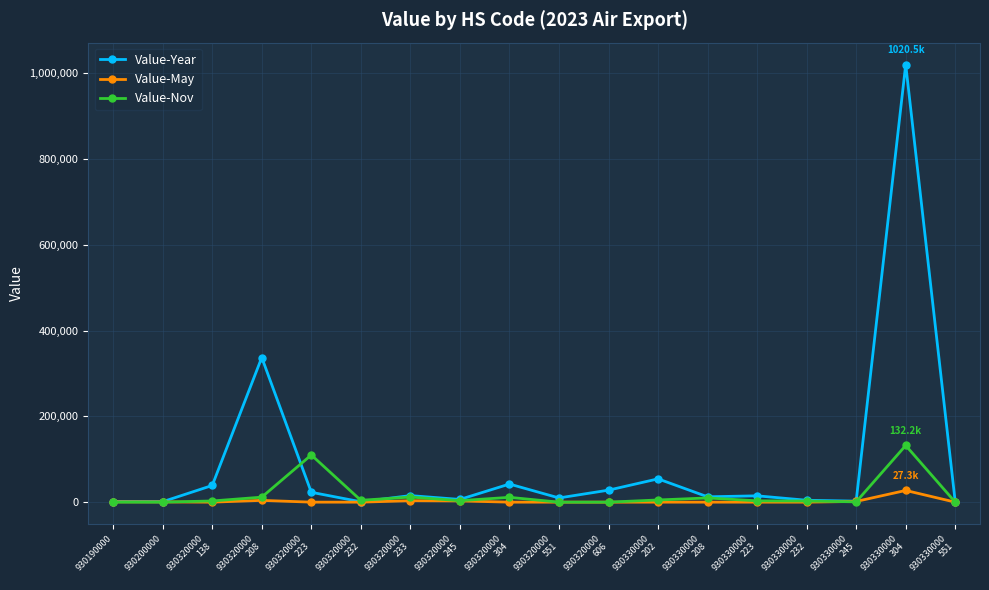

True or false: Value-May has a value of 732 at 930190000.

True